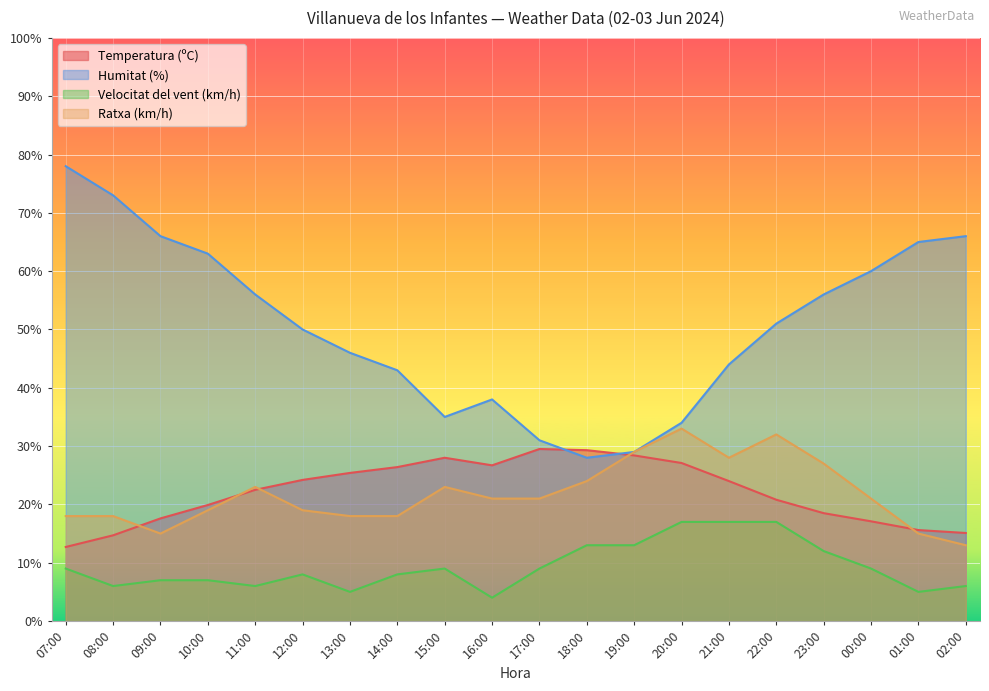

How many series are shown in this chart?

4